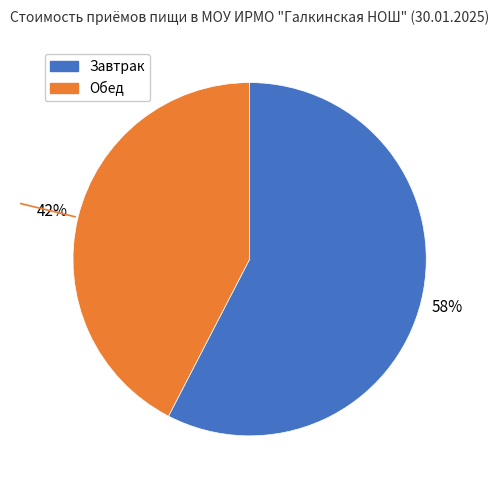

Rank the categories by value from highest to lowest.

Завтрак, Обед